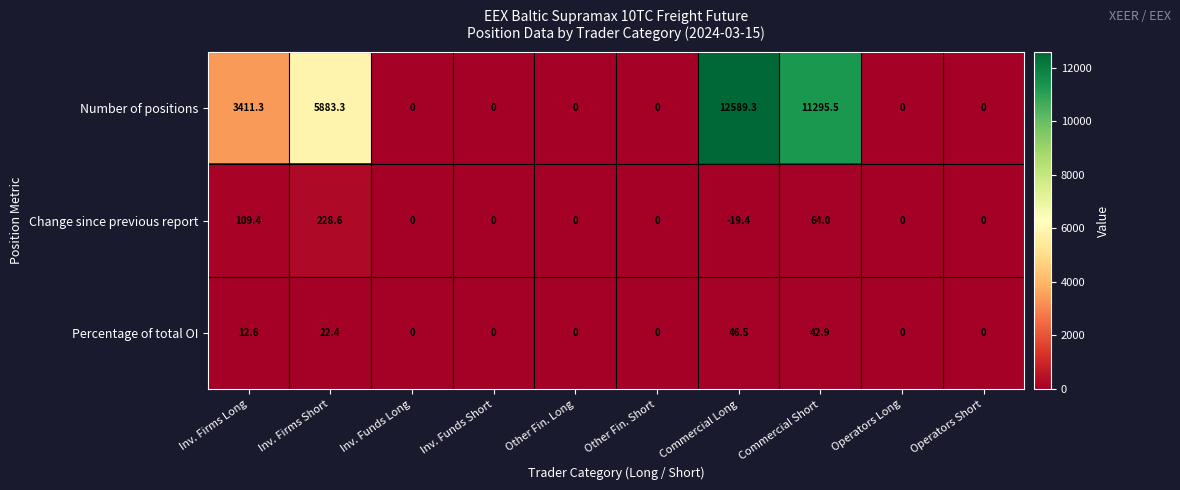

Which label corresponds to the smallest value in the chart?

Commercial Long